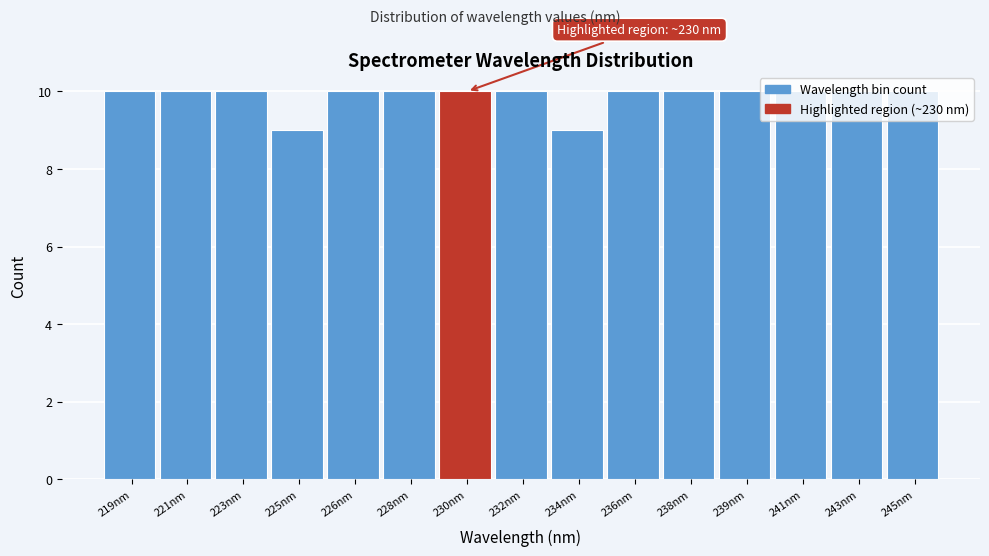

What is the smallest value displayed?

9